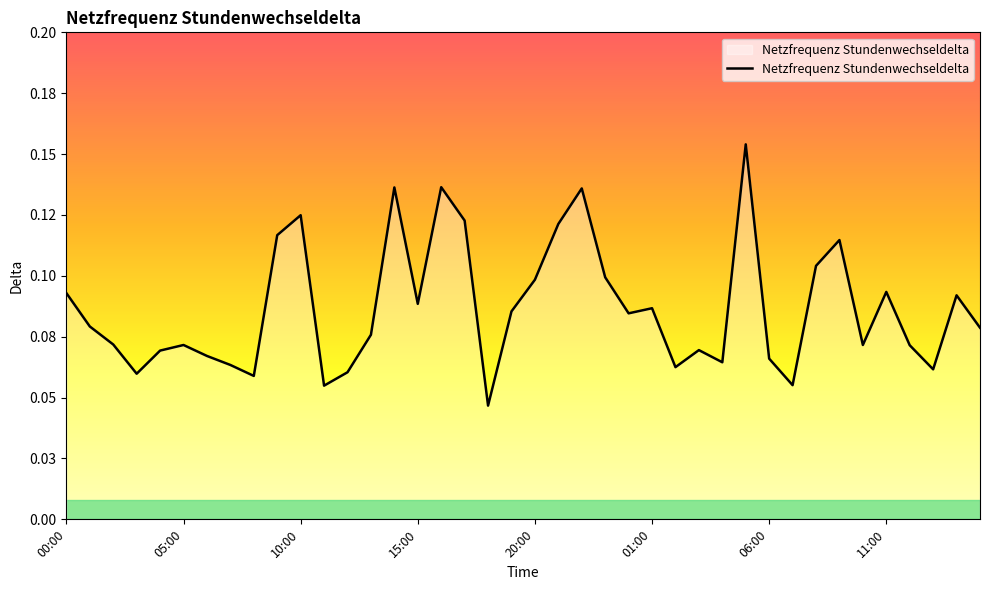

Which label corresponds to the largest value in the chart?

05:00